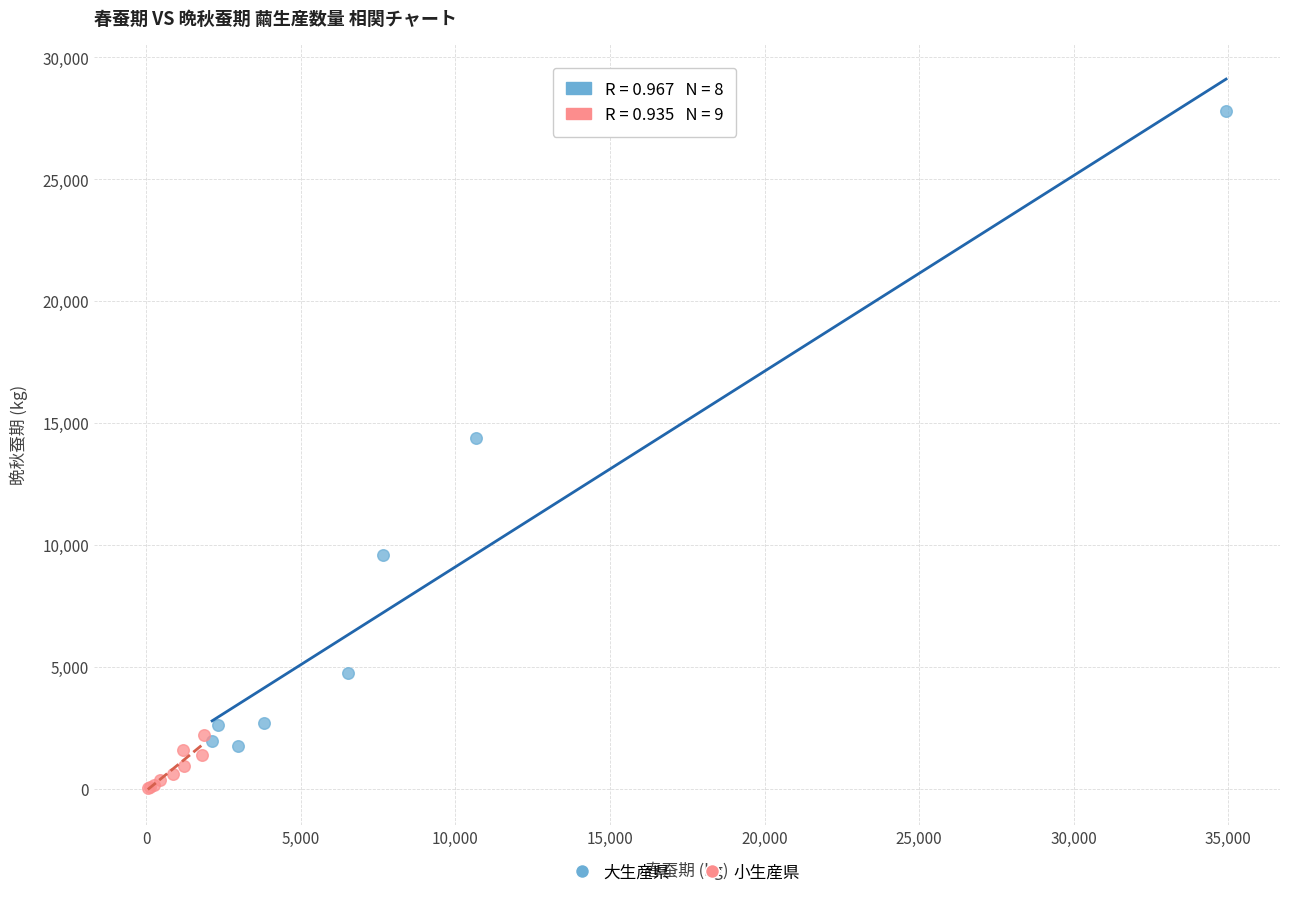

Which series contains the highest Y value?

大生産県